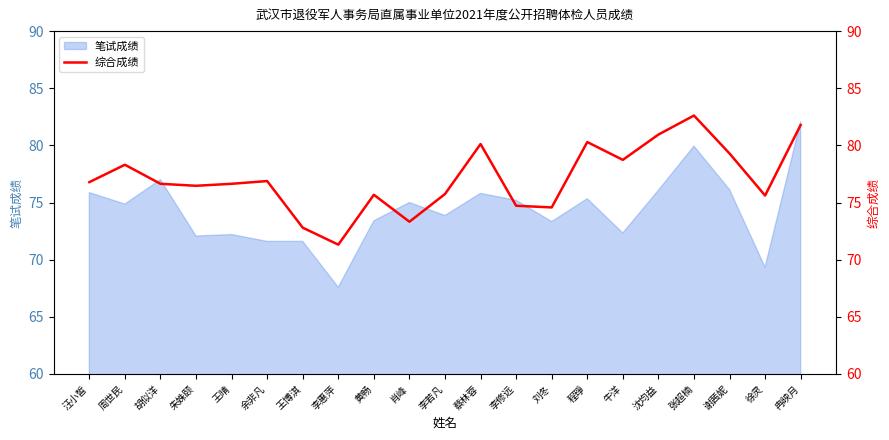

Does the chart display data point markers on the line(s)?

No